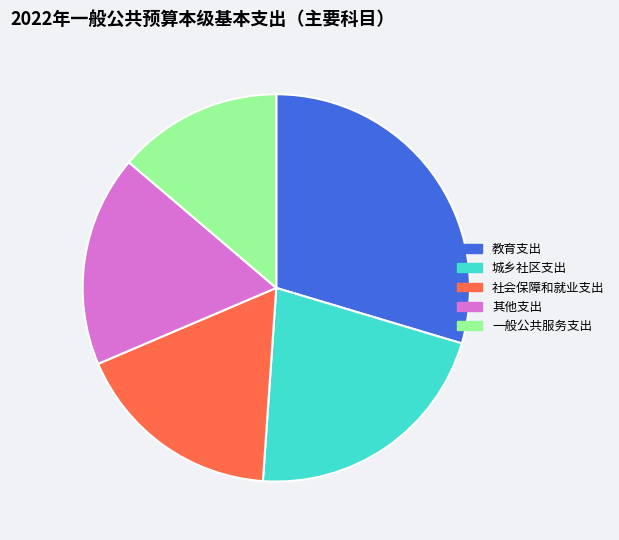

How many segments does this pie chart have?

5